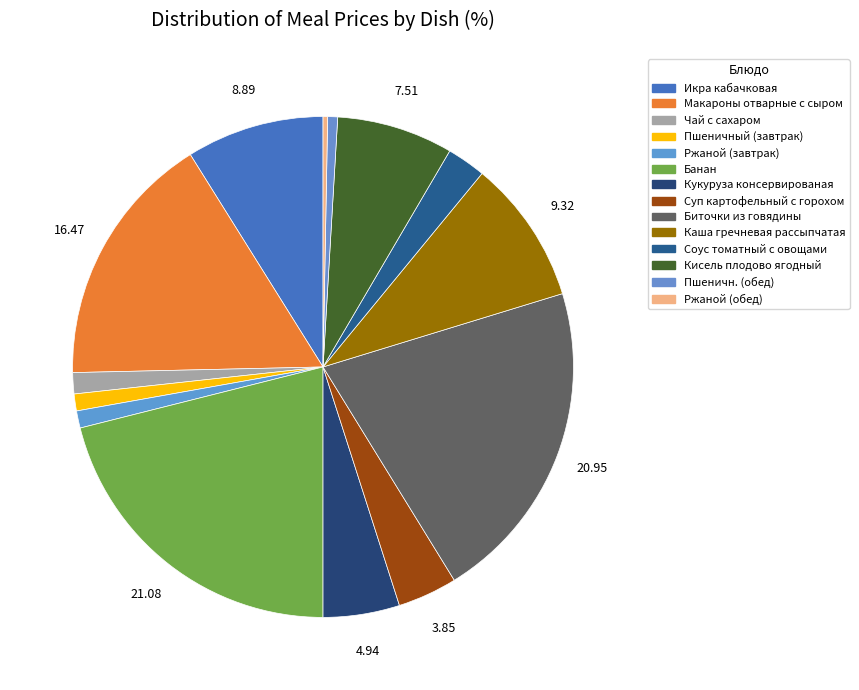

Is there a majority slice in this chart?

No